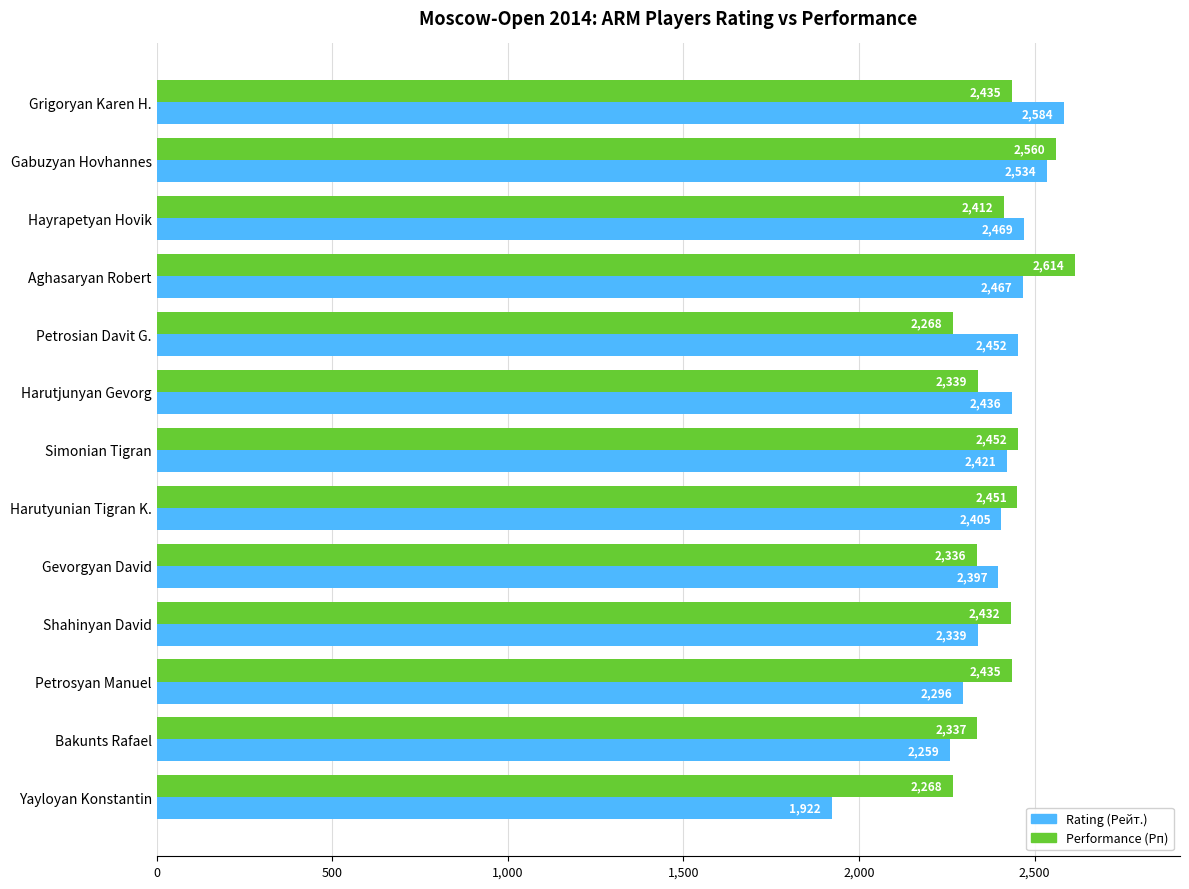

How many values in the Rating (Рейт.) series are below 2421?

6